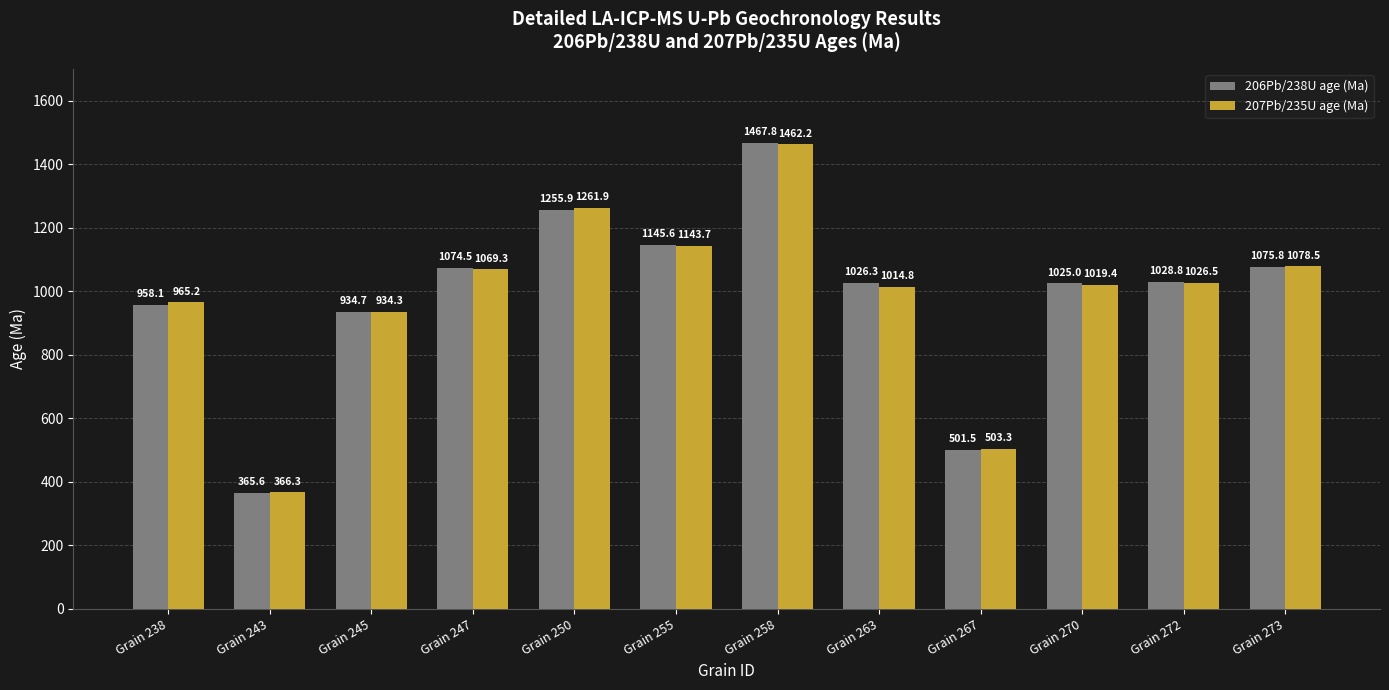

The 206Pb/238U age (Ma) series shows 1025.0 at Grain 270. True or false?

True